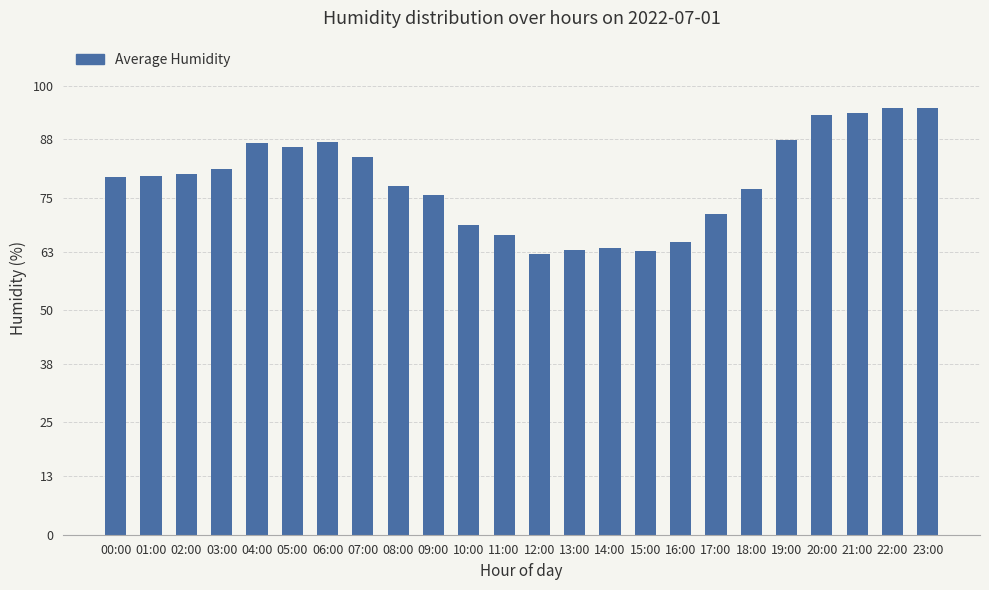

What is the maximum value shown in the chart?

95.0